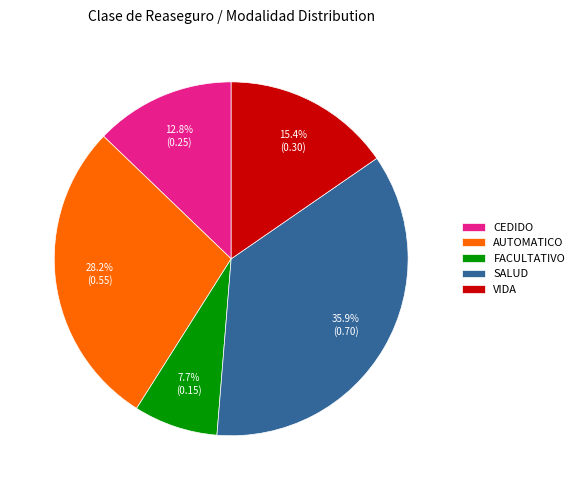

Is it true that AUTOMATICO is 28% of the pie?

True